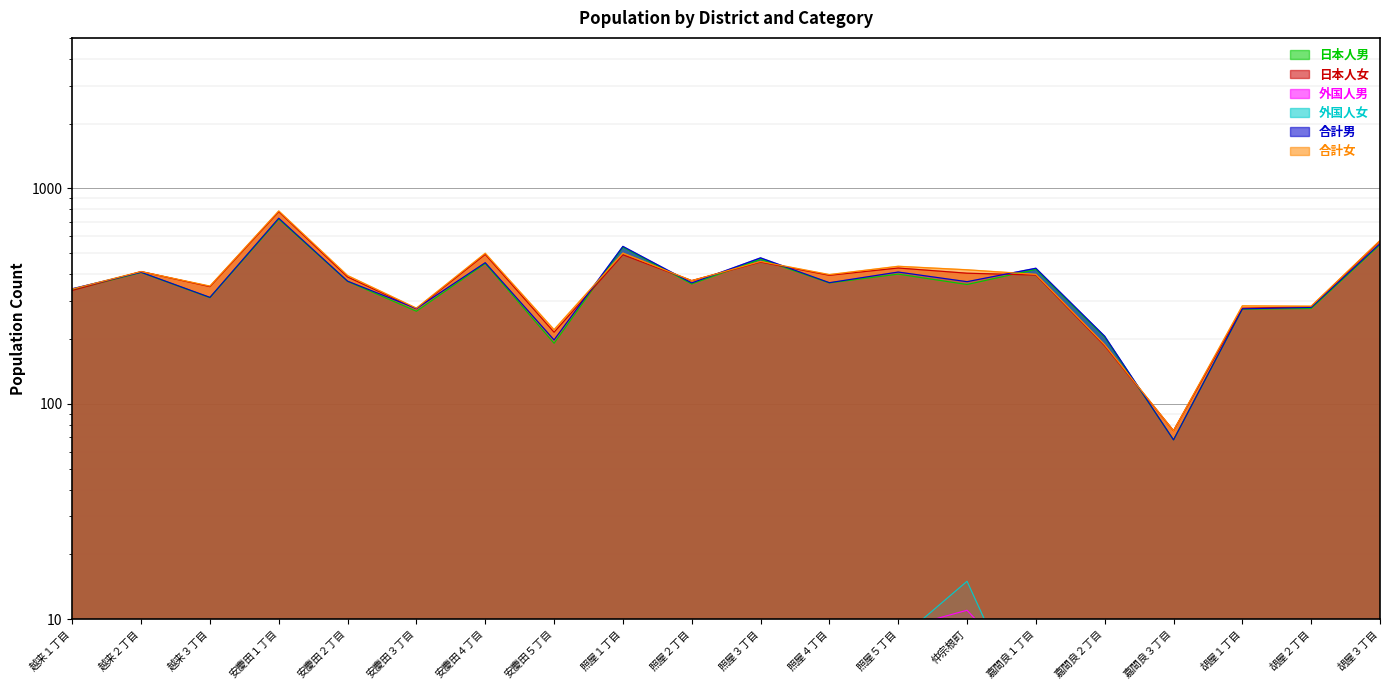

At which label is 合計男 closest to 397?

越来２丁目